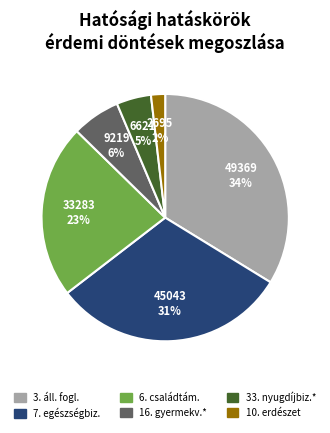

How many segments does this pie chart have?

6